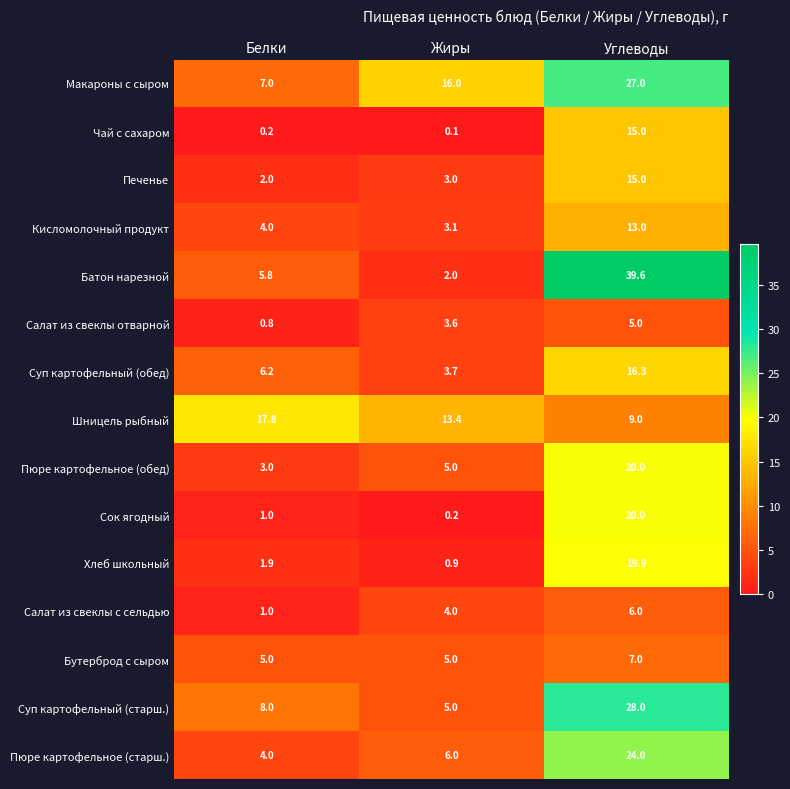

The value of Салат из свеклы отварной at Жиры is 3.6. True or false?

True